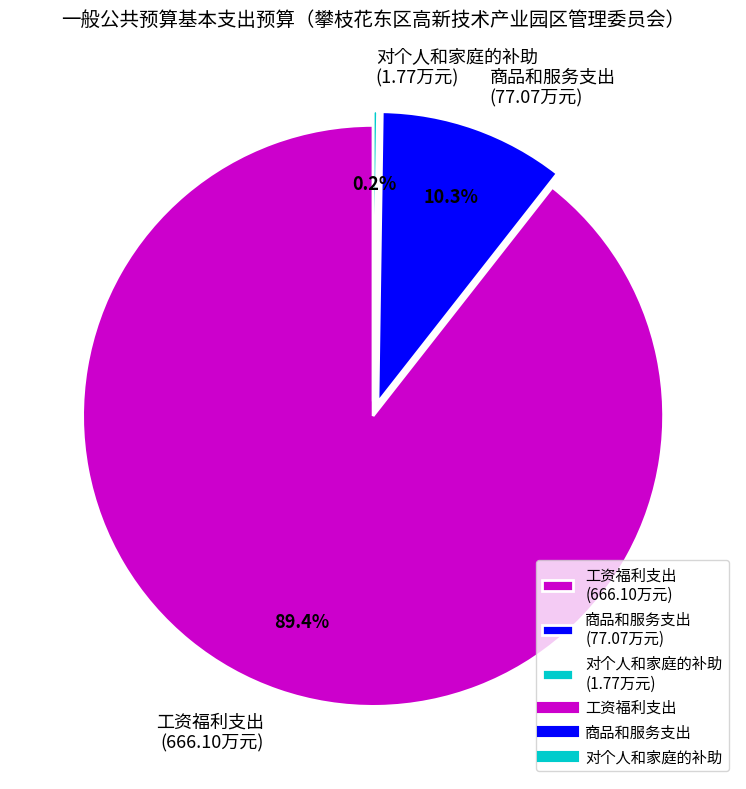

To the nearest percent, what percentage of the pie is 商品和服务支出?

10%